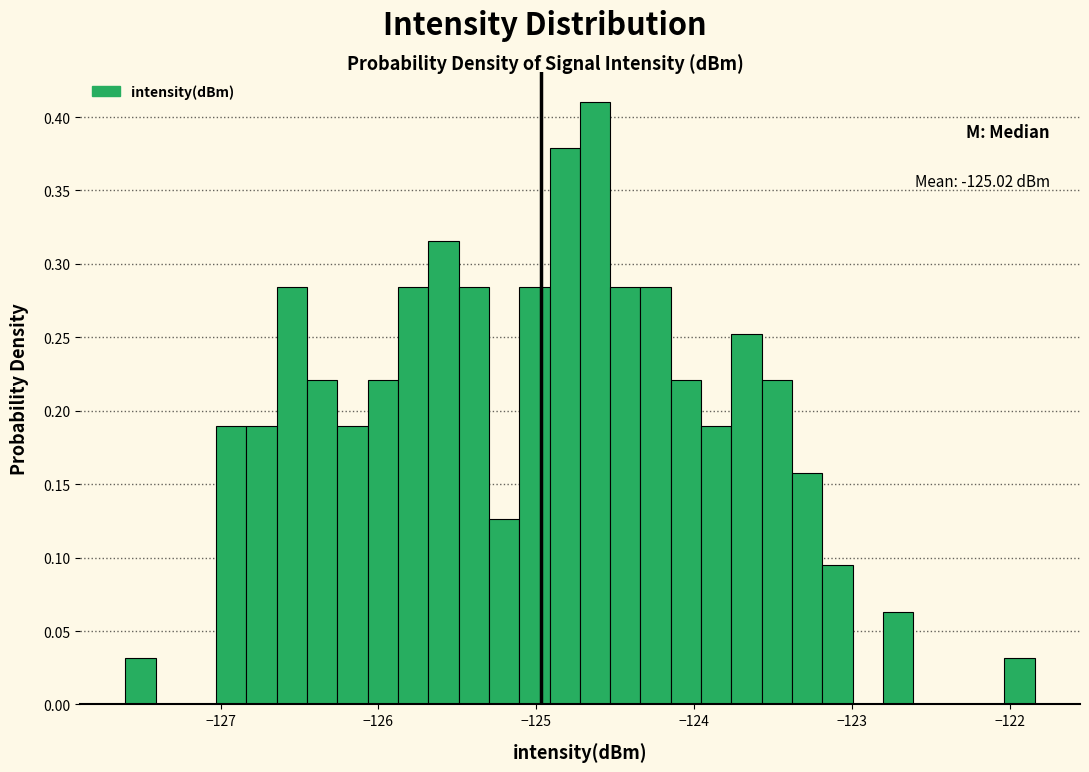

Read against the x-axis, roughly where is the centre of the tallest bar?

-124.6